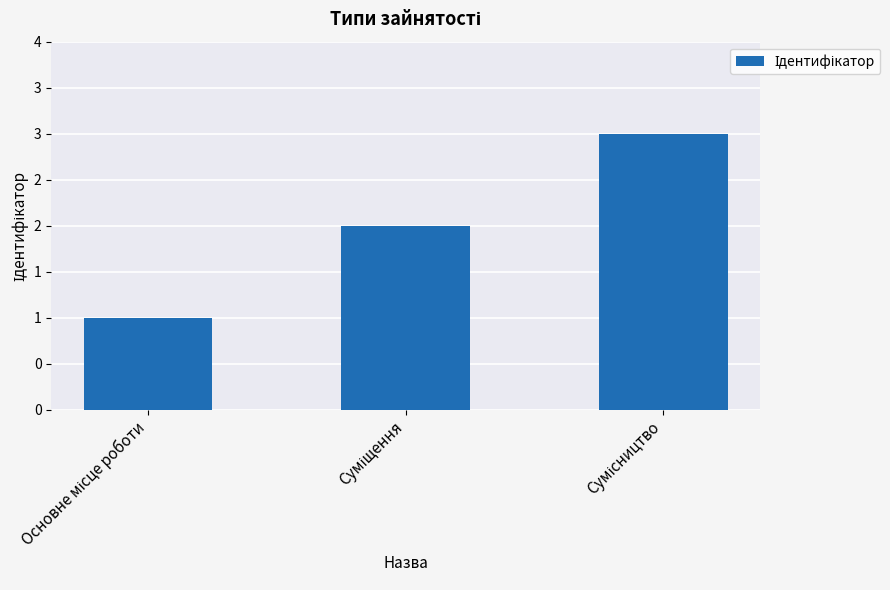

Reading right to left, what are all the values shown in this chart?

3	2	1